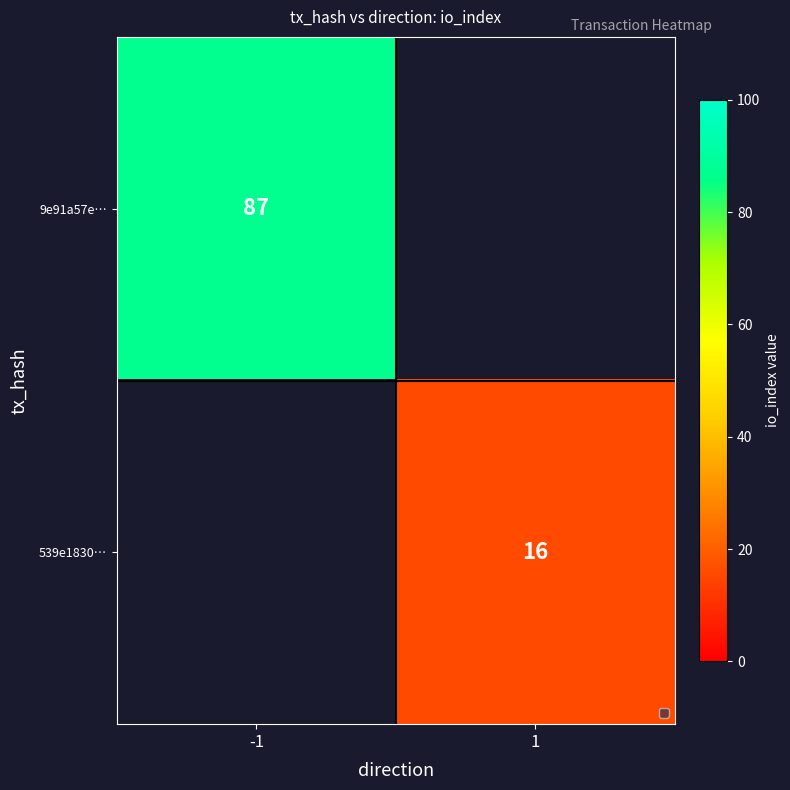

Is the value of 9e91a57e… at -1 greater than the value of 539e1830… at 1?

Yes